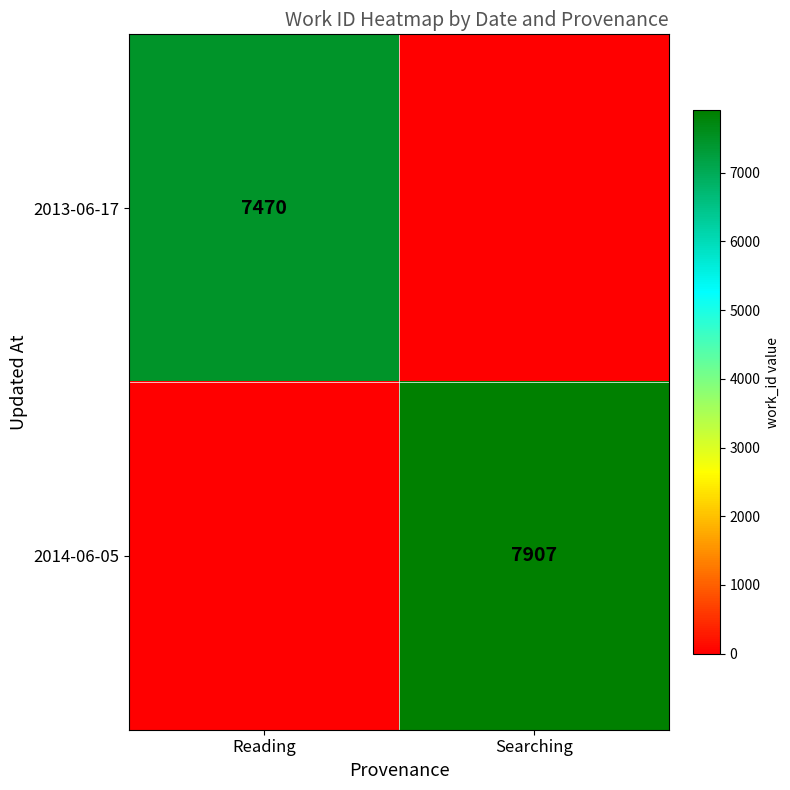

The value of 2013-06-17 at Reading is 7470. True or false?

True